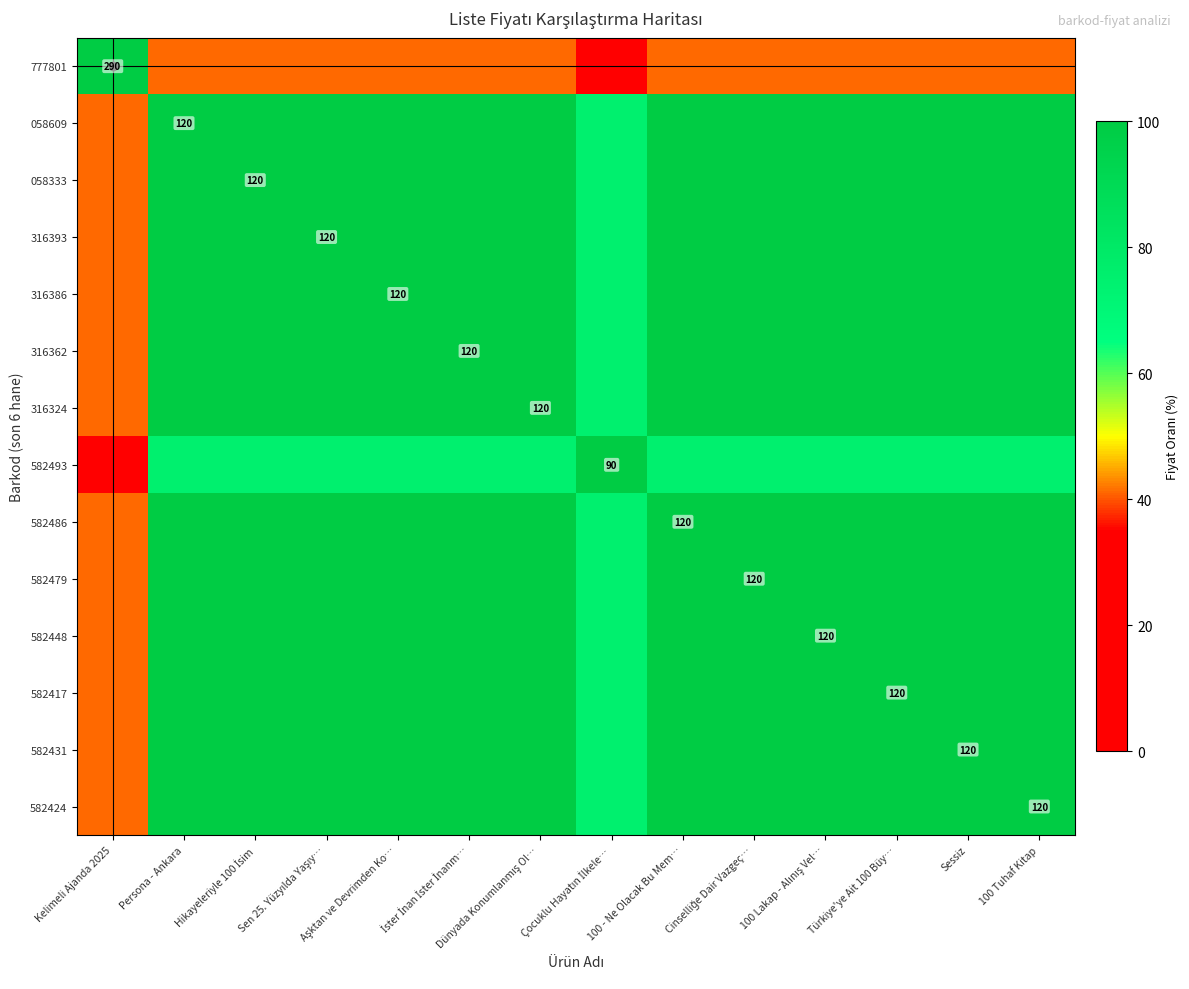

What is the minimum value for 058333?

41.4